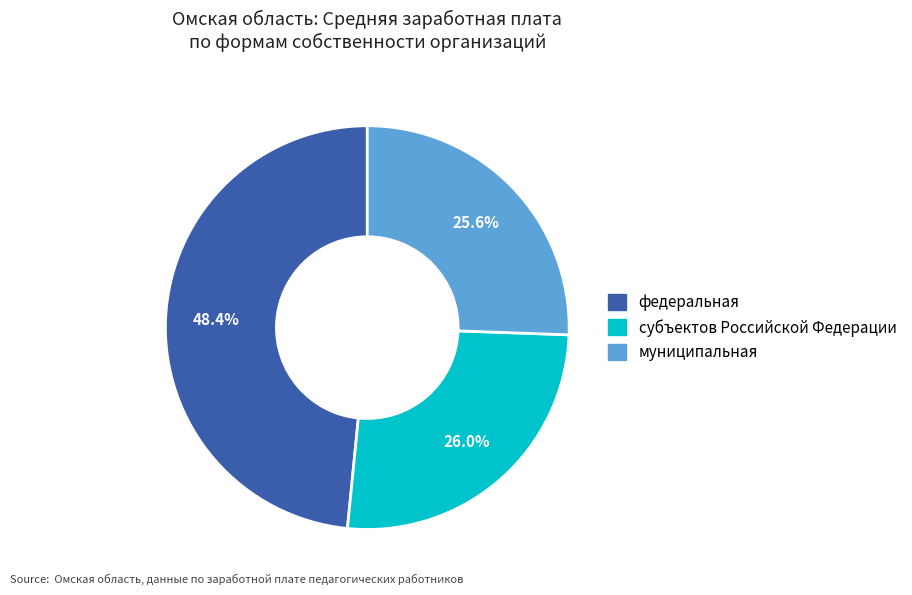

To the nearest percent, what portion does федеральная represent?

48%